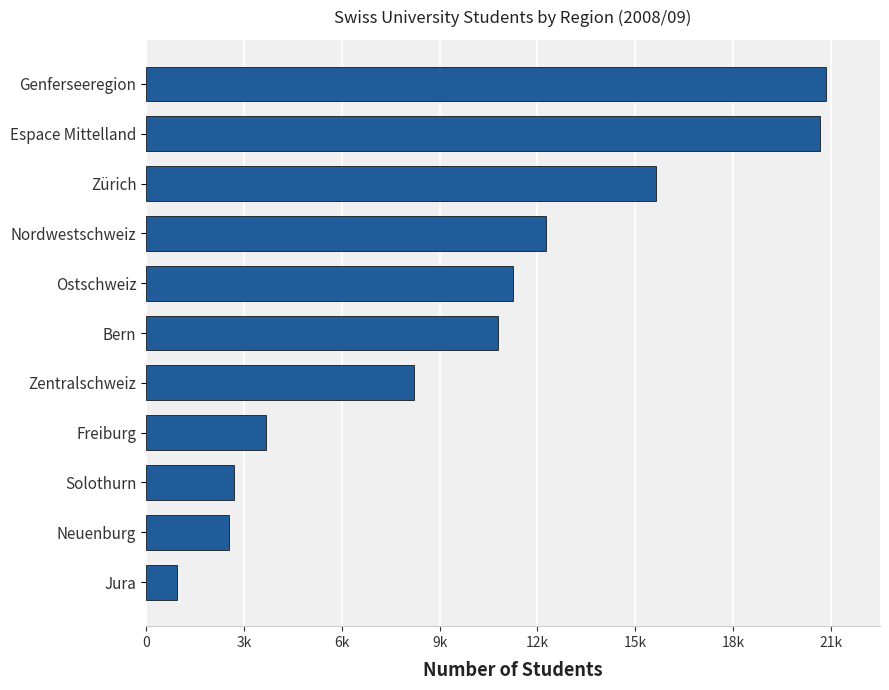

Does the chart contain any negative values?

No